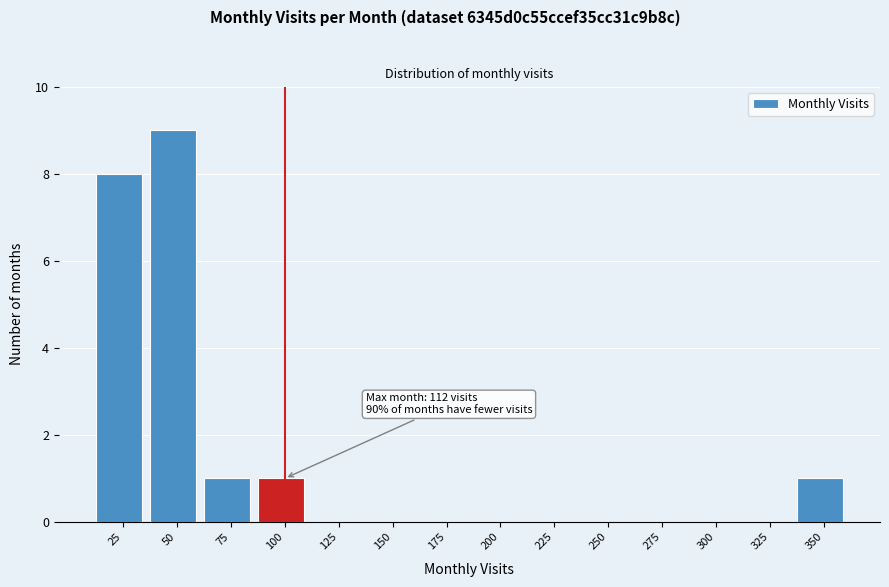

Reading left to right, transcribe all the data shown in this chart.

25=8	50=9	75=1	100=1	125=0	150=0	175=0	200=0	225=0	250=0	275=0	300=0	325=0	350=1